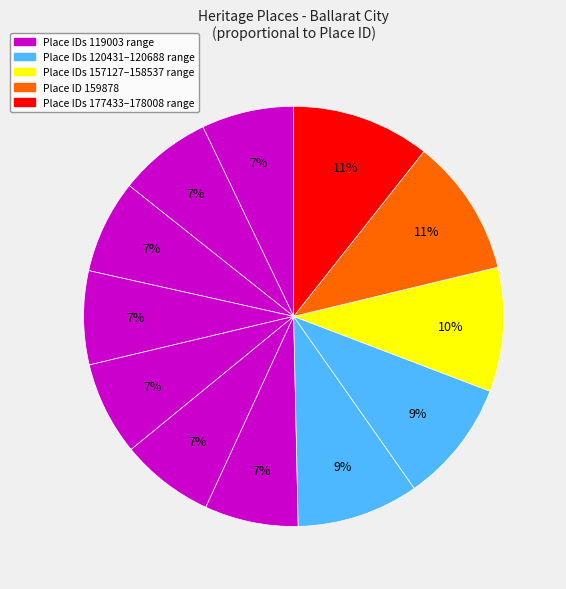

How many segments does this pie chart have?

12